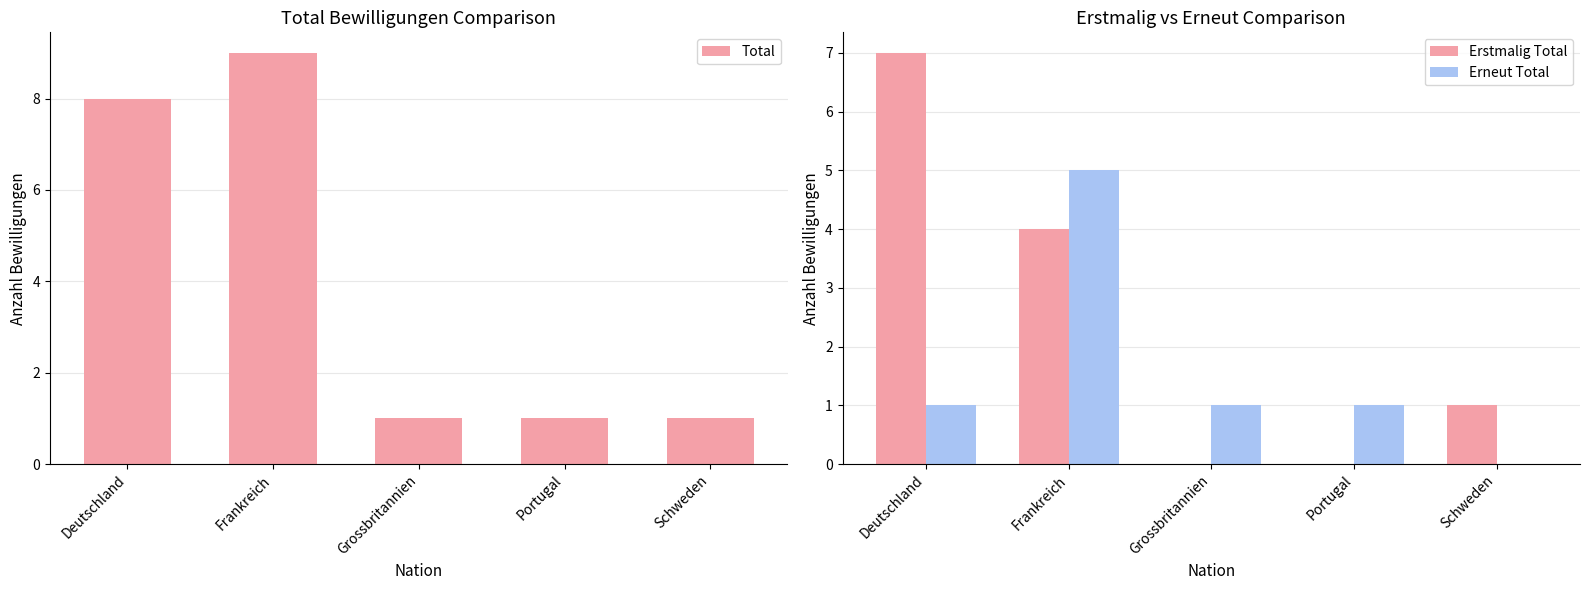

Is it true that Erstmalig Total equals 0 at Portugal?

True